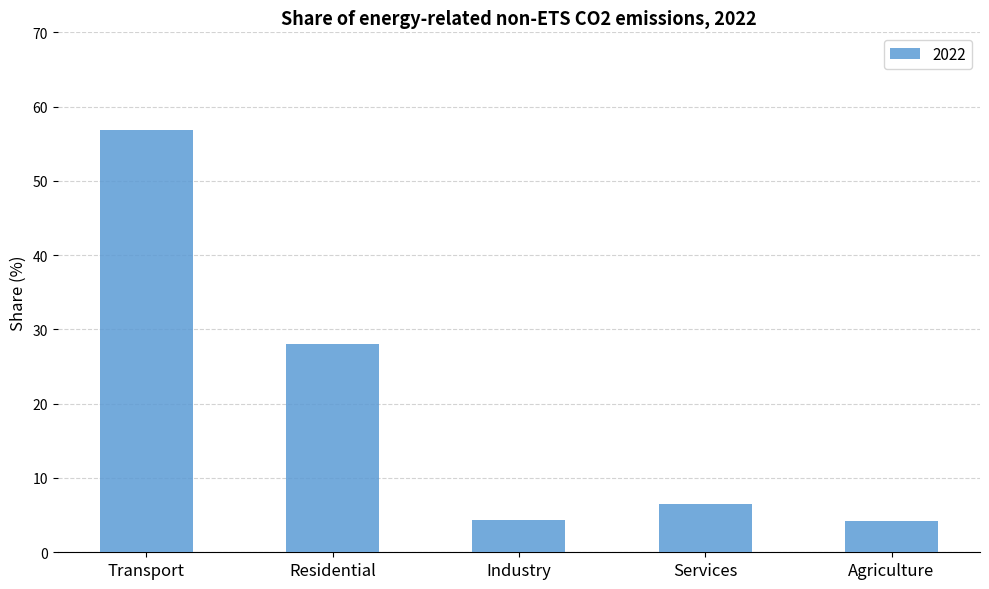

Count the number of categories in the chart.

5